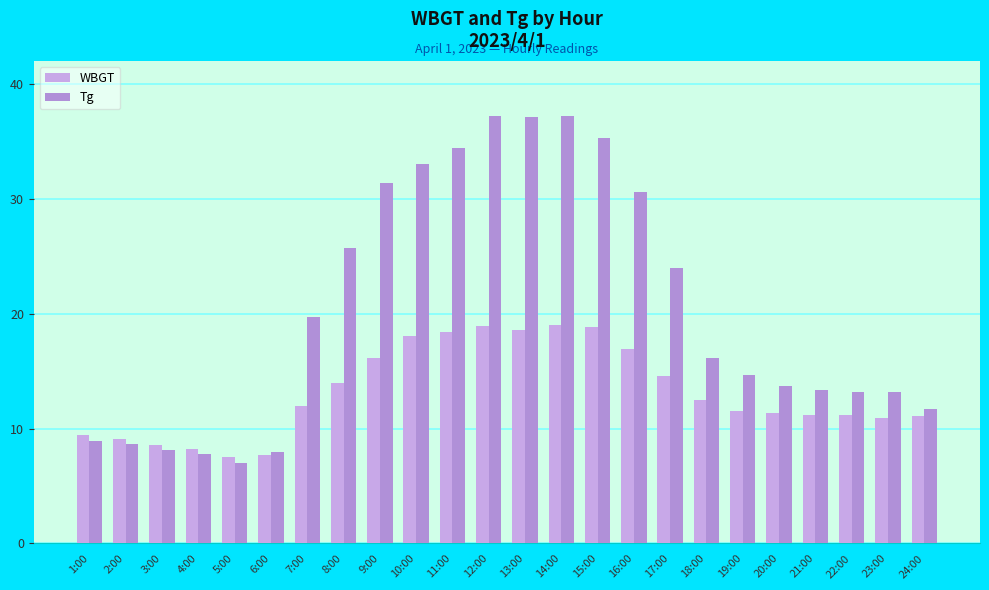

Between 14:00 and 10:00, which is larger?

14:00